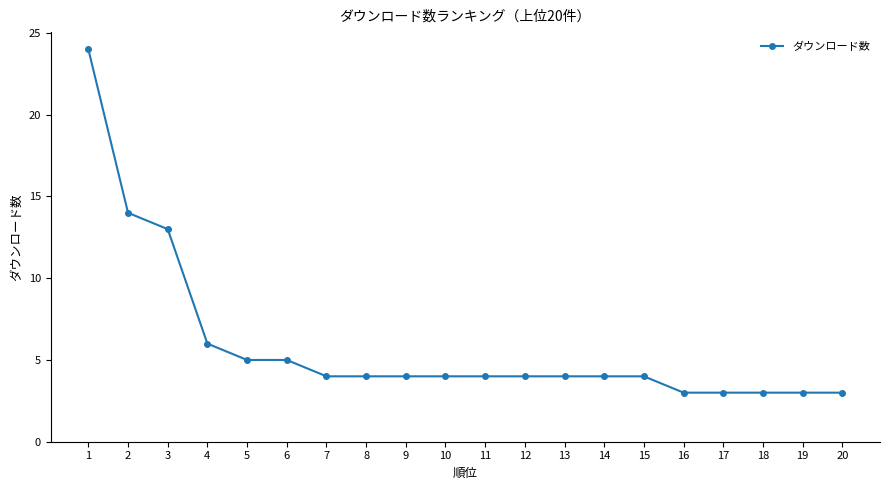

Reading left to right, transcribe all the data shown in this chart.

1=24	2=14	3=13	4=6	5=5	6=5	7=4	8=4	9=4	10=4	11=4	12=4	13=4	14=4	15=4	16=3	17=3	18=3	19=3	20=3